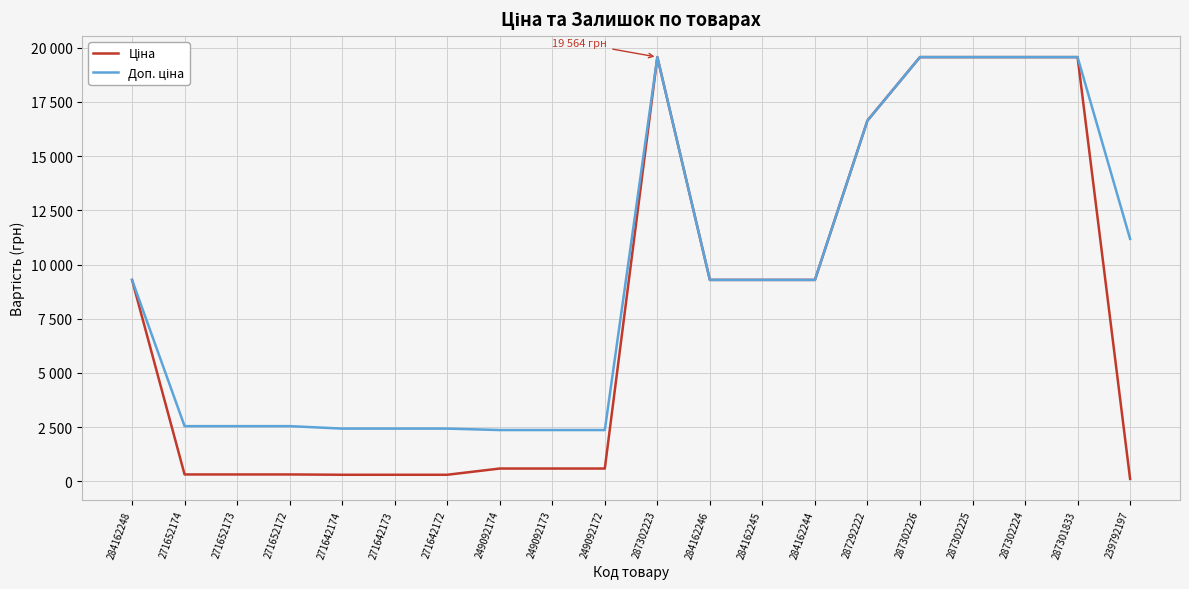

Rank the series by their average value, from lowest to highest.

Ціна, Доп. ціна